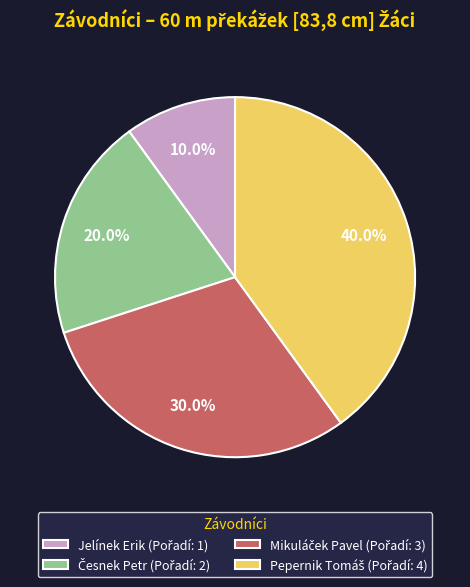

Which category has the smallest portion of the pie?

Jelínek Erik